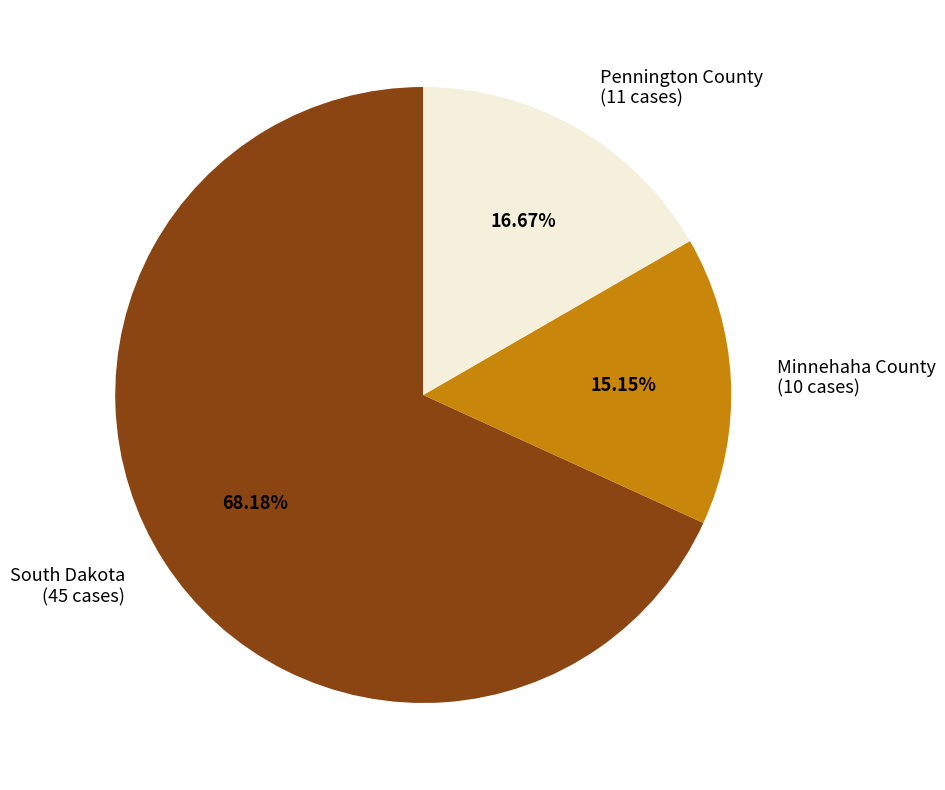

What is the total percentage of Pennington County and Minnehaha County?

31.8%